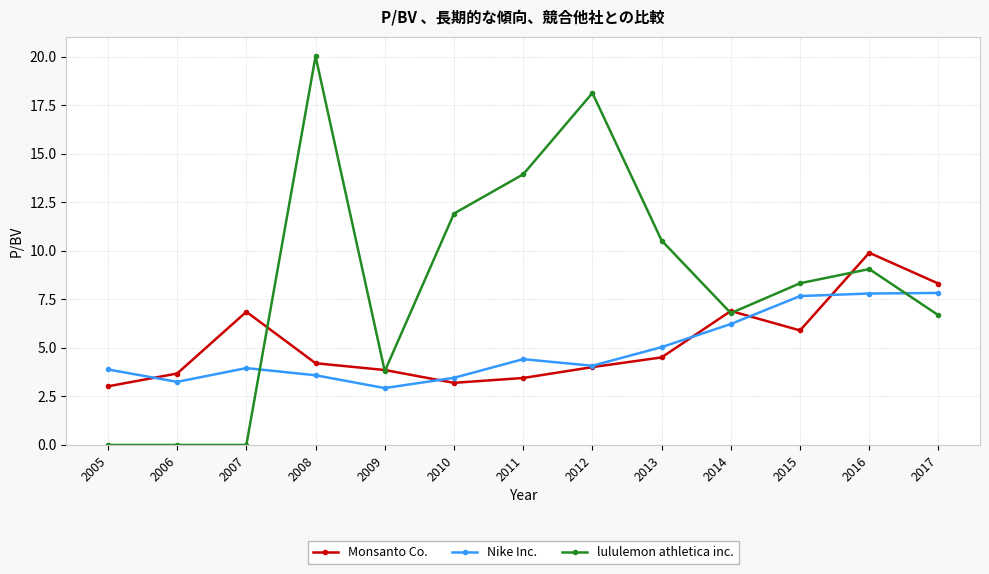

Between which two adjacent categories do lululemon athletica inc. and Nike Inc. first intersect?

2007 and 2008